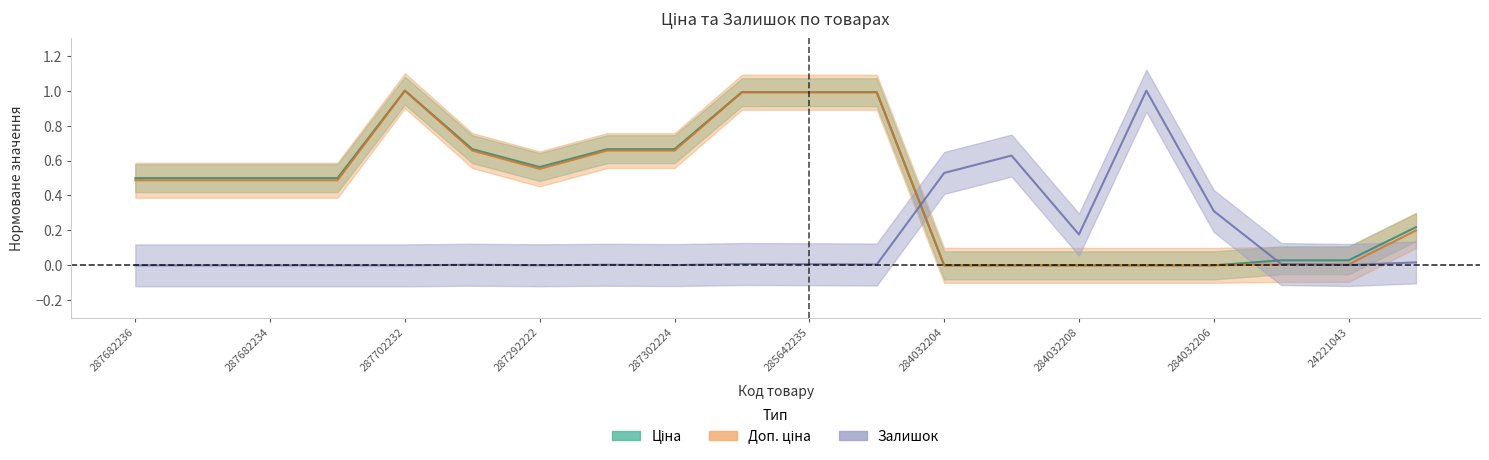

Where do Ціна and Залишок first cross each other?

285642234 and 284032204